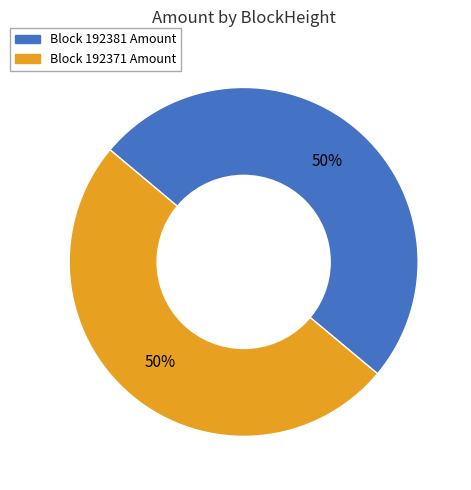

To the nearest percent, what is the average slice percentage?

50%